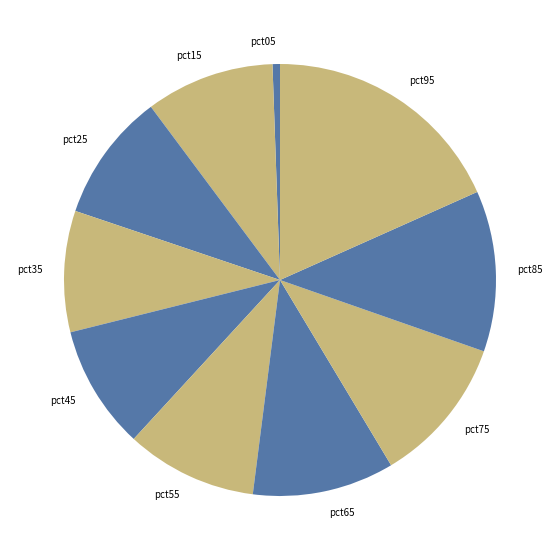

Is it true that pct75 is 18% of the pie?

False